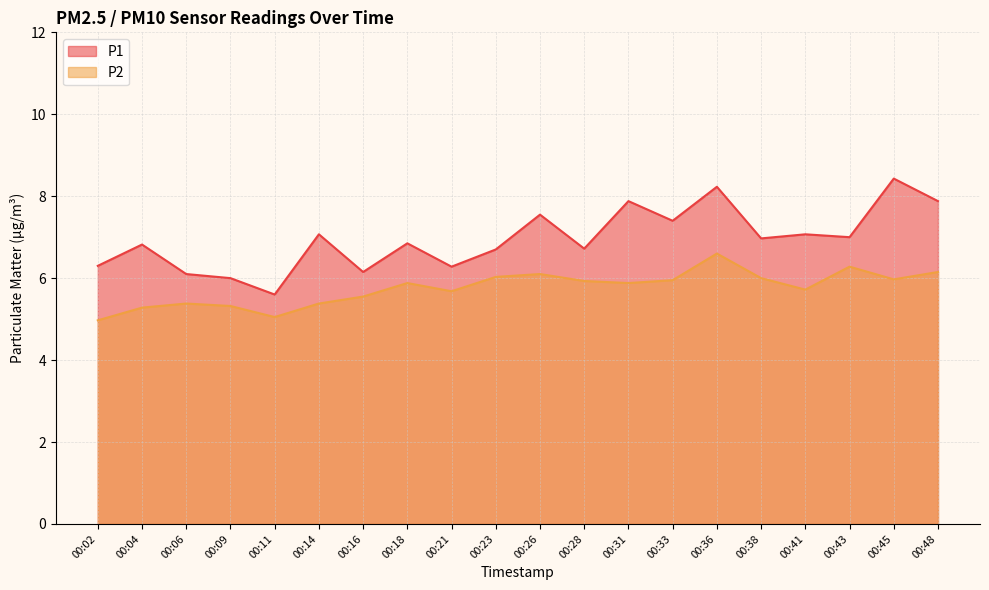

True or false: P1 and P2 cross at least once.

False